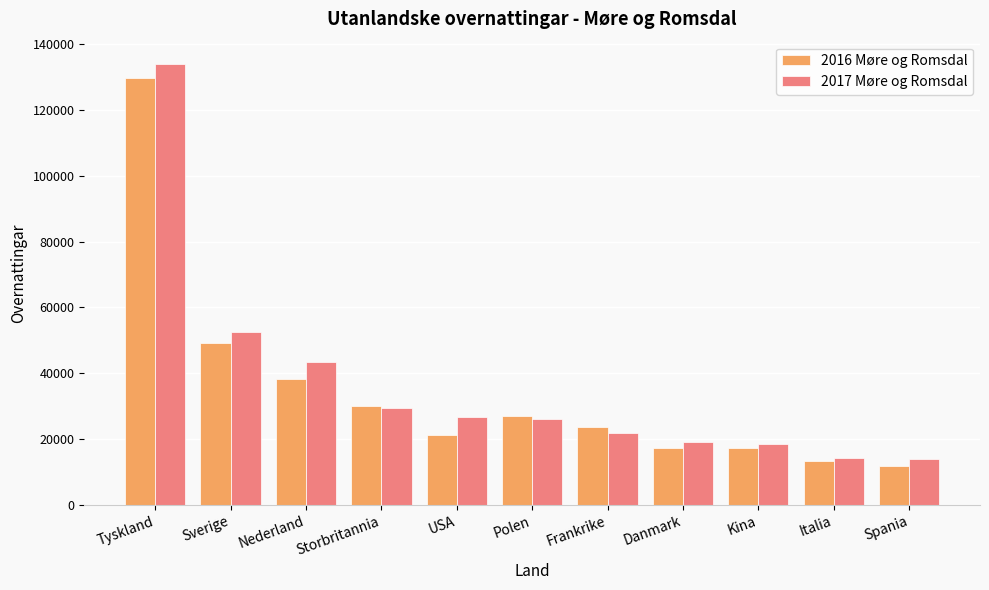

What position from the left is Storbritannia?

4